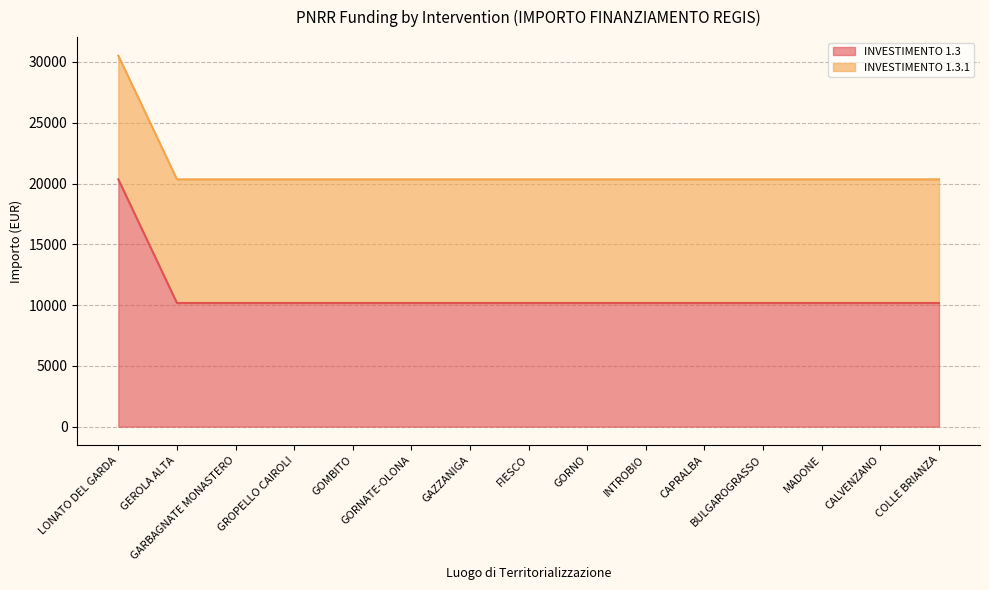

Is it true that the value at LONATO DEL GARDA is 20344?

True